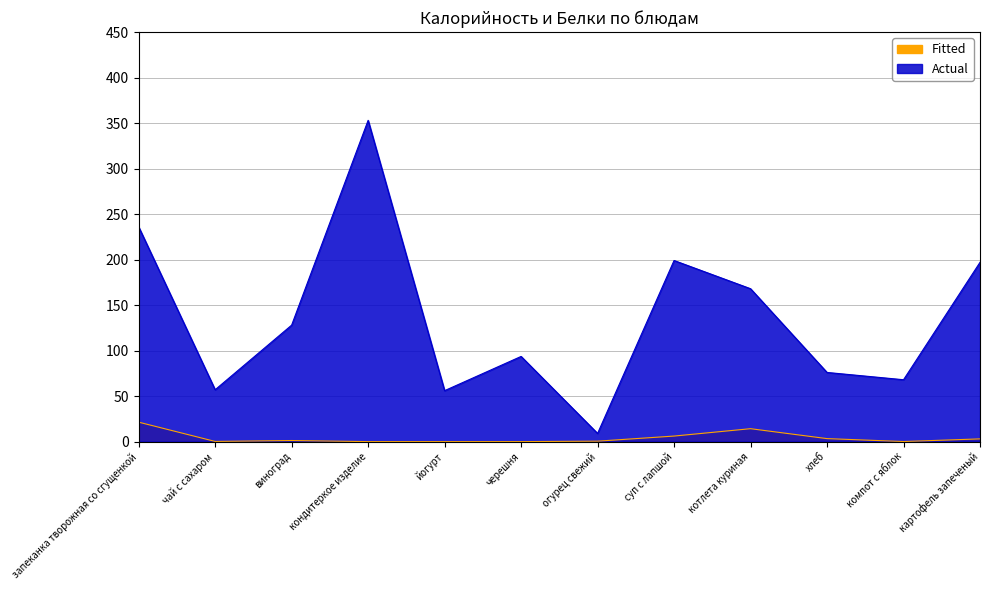

True or false: Fitted has more than 0 points higher than both neighbors.

True